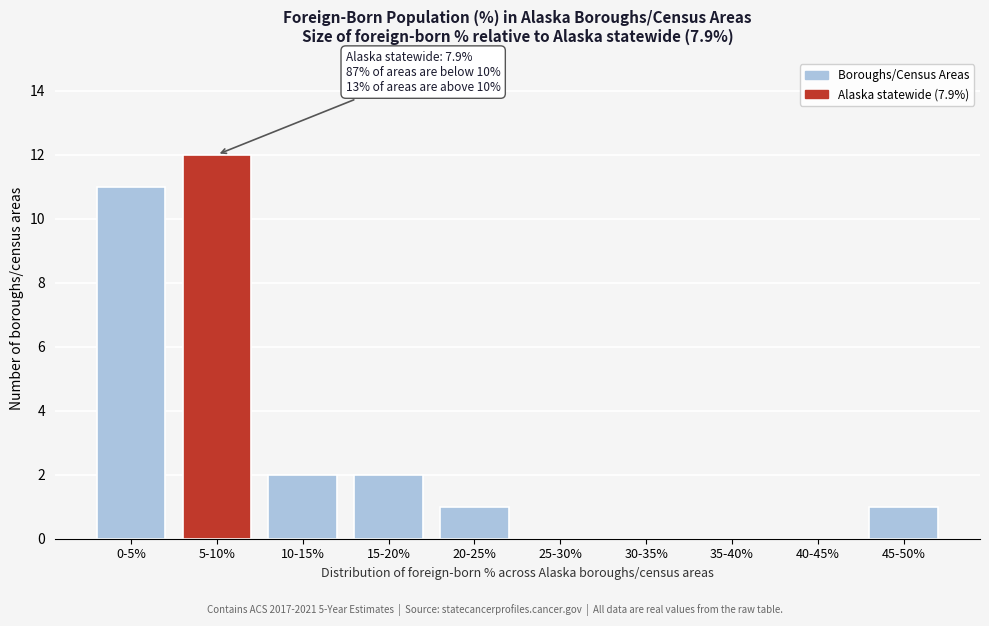

Reading left to right, what are all the values shown in this chart?

0-5%=11	5-10%=12	10-15%=2	15-20%=2	20-25%=1	25-30%=0	30-35%=0	35-40%=0	40-45%=0	45-50%=1